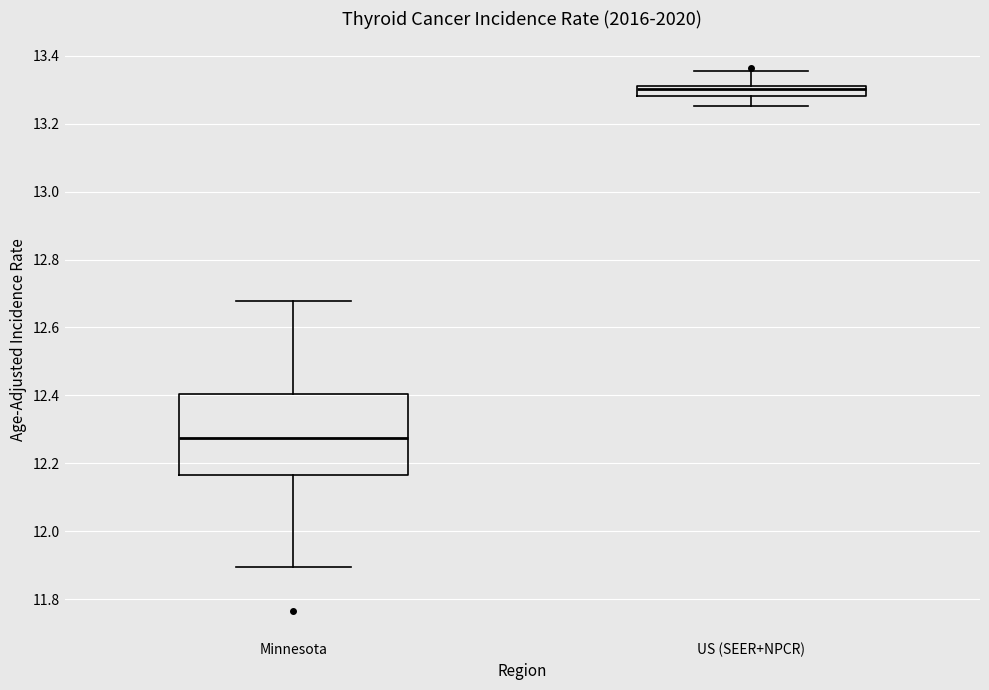

Where is the upper edge of the box for US (SEER+NPCR) on the y-axis? The values are not printed on the chart, so give them approximately, as read against the axis.

13.32